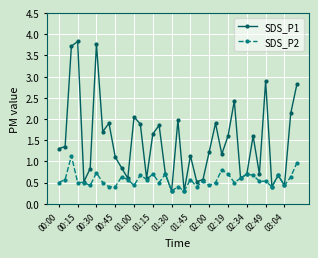

Rank the series by their average value, from highest to lowest.

SDS_P1, SDS_P2